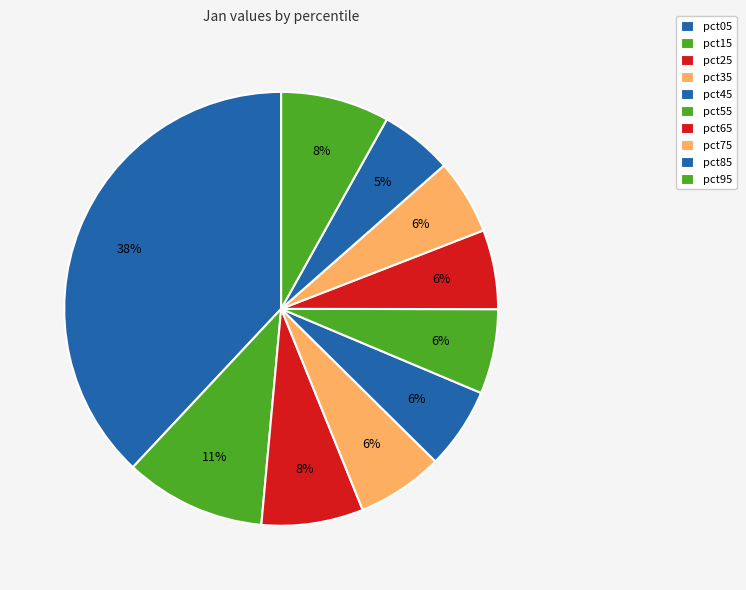

To the nearest percent, what percentage of the pie is pct95?

8%